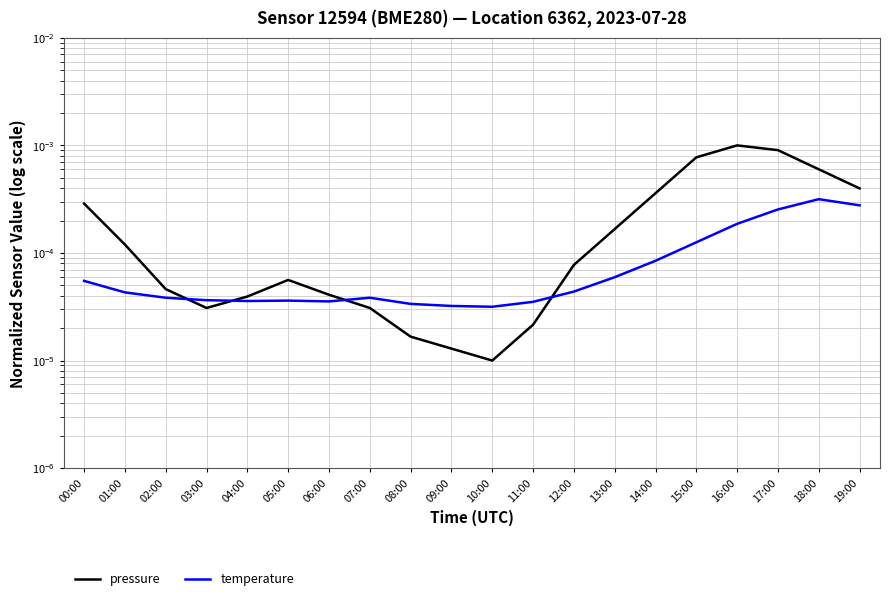

At which label does temperature reach its minimum?

10:00